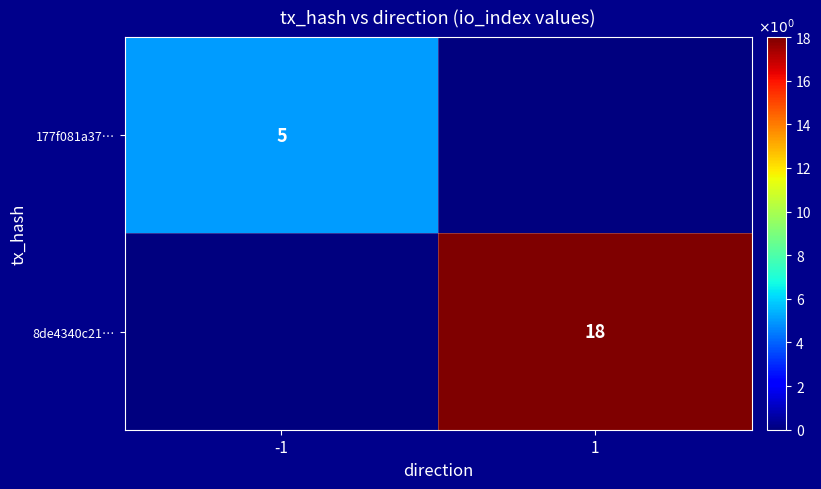

Is it true that 8de4340c21… equals 18 at 1?

True